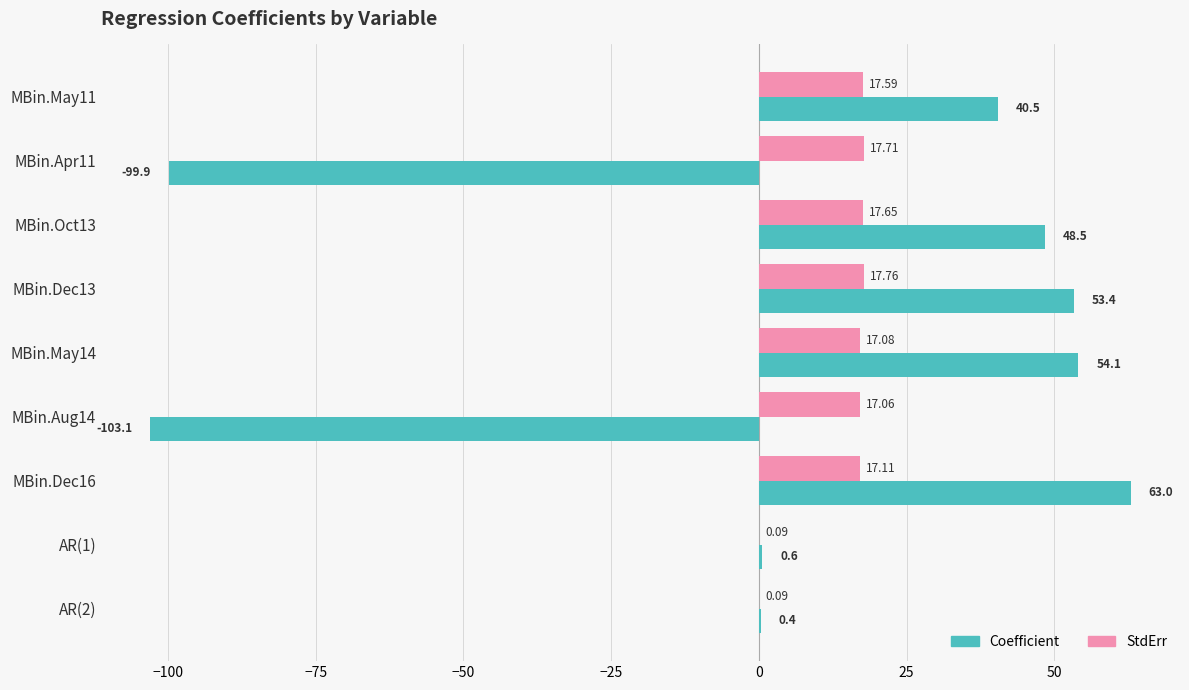

How many data points in Coefficient are above 40?

5